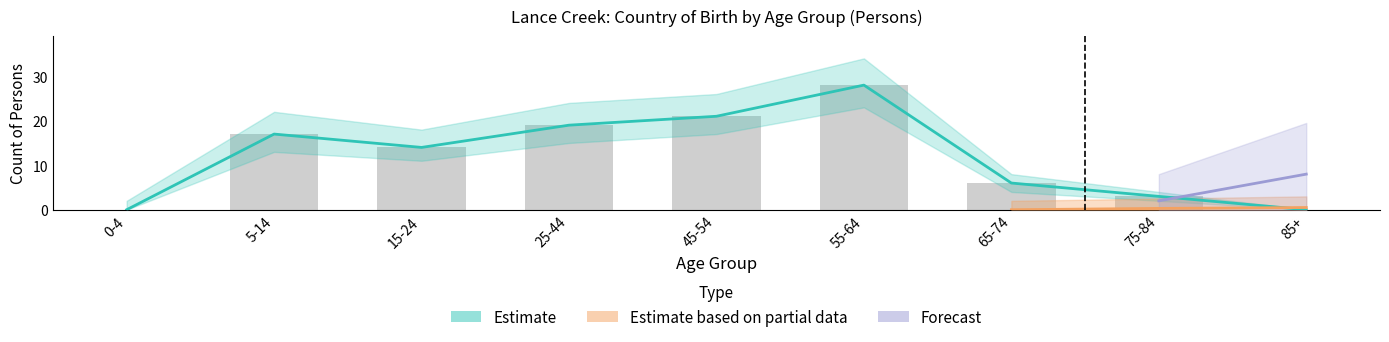

How many groups of bars are there?

9